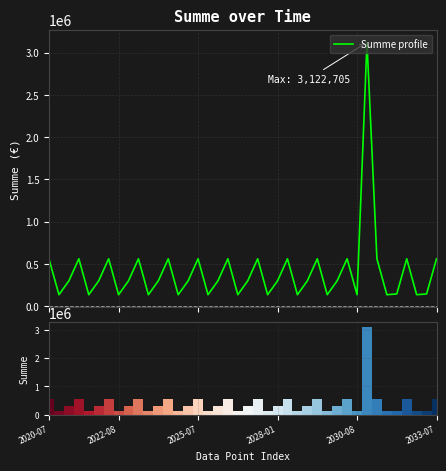

Is the value of Ranking metric at 25 greater than the value of Summe profile at 37?

No